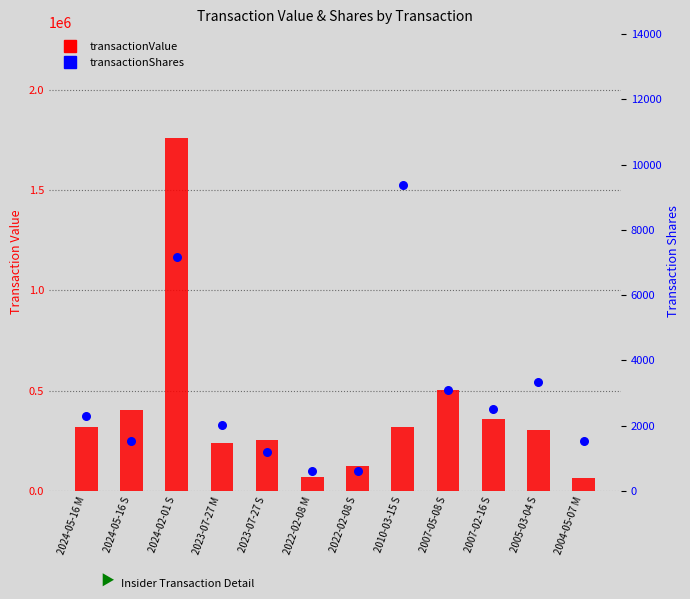

At how many categories does at least one series exceed 632308?

1